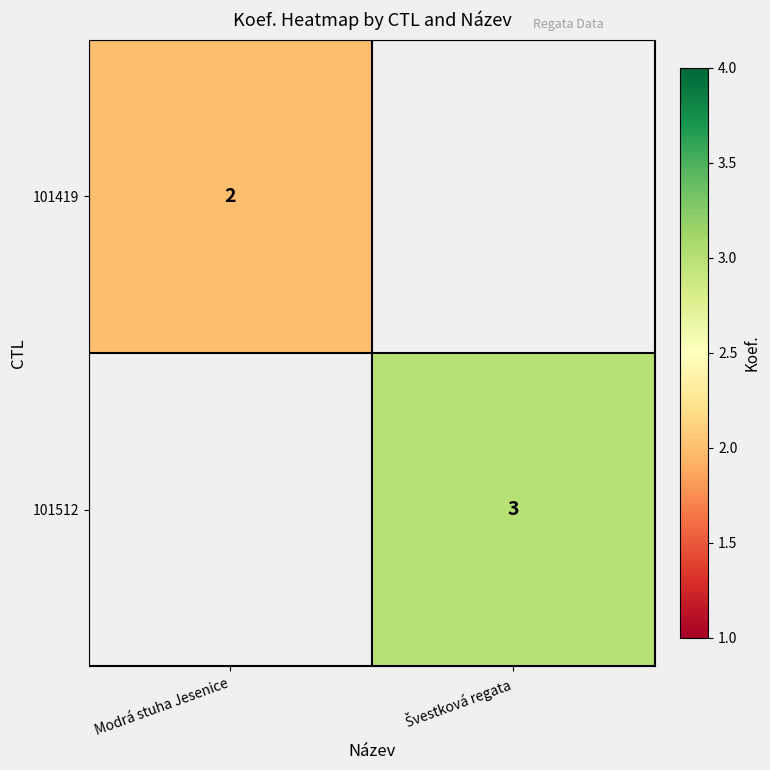

True or false: 101419 has a value of 2 at Modrá stuha Jesenice.

True